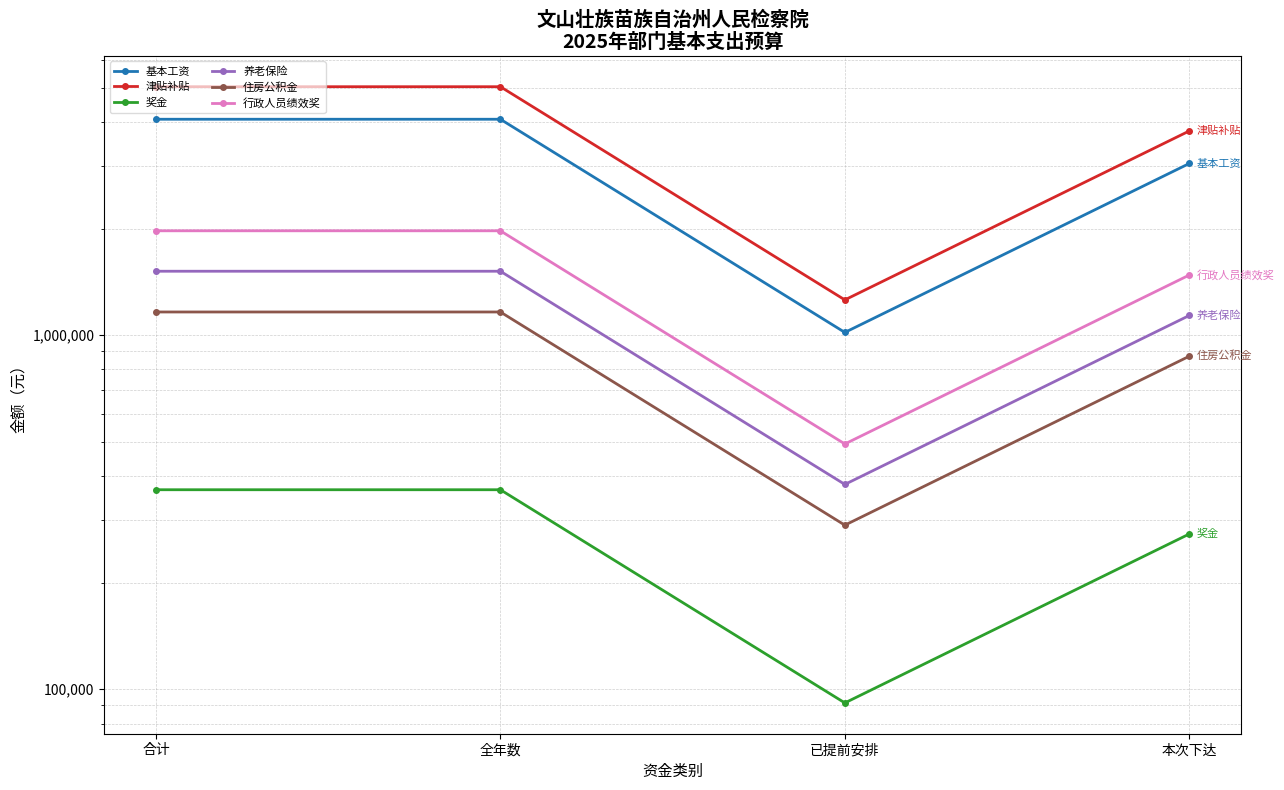

What is the difference between the 津贴补贴 values at 全年数 and 已提前安排?

3772213.2